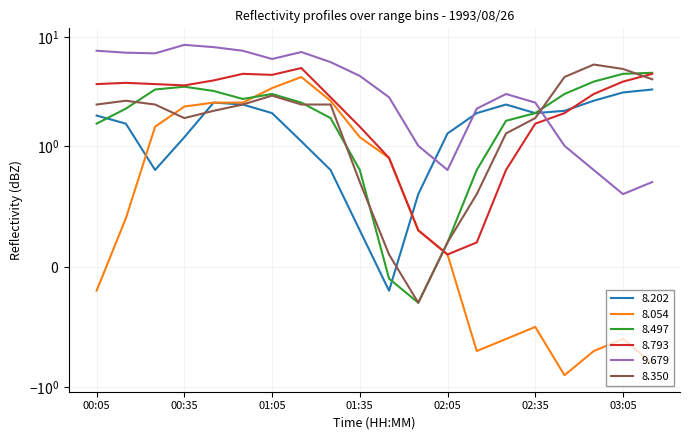

True or false: 8.793 has a value of 0.3 at 01:55.

True